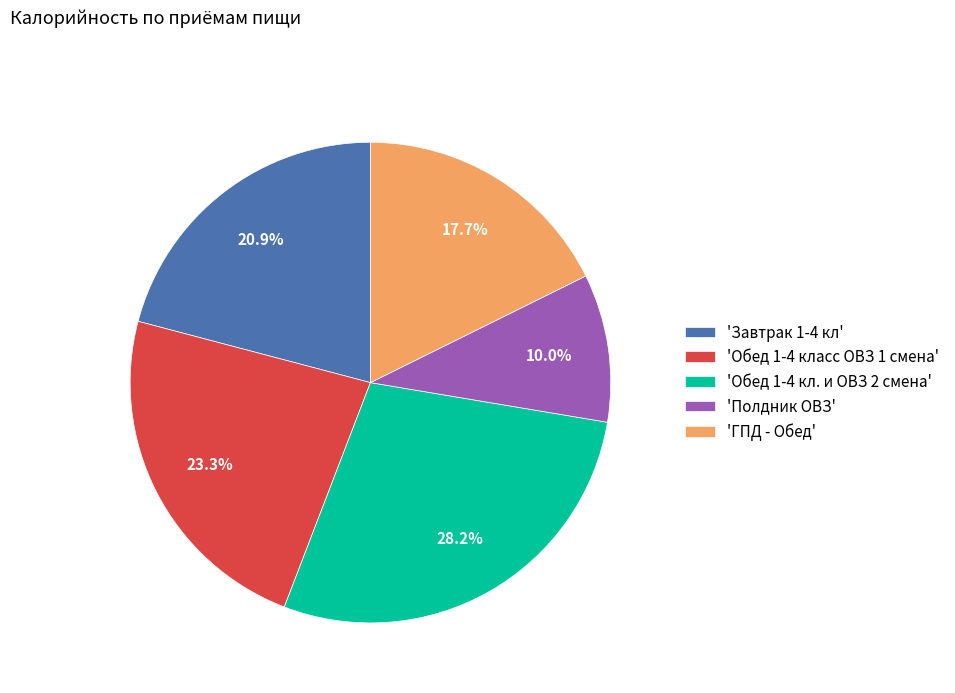

Which slice is the largest?

'Обед 1-4 кл. и ОВЗ 2 смена'